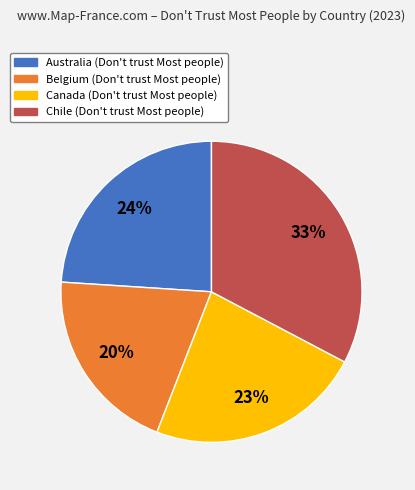

Is there any slice that represents more than half of the pie?

No